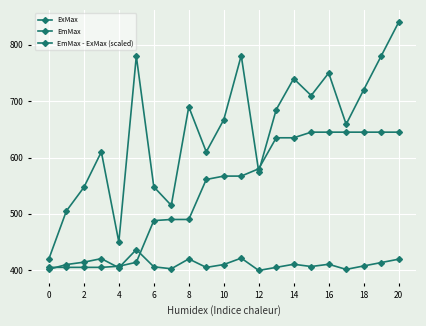

Count the number of data series in this chart.

3